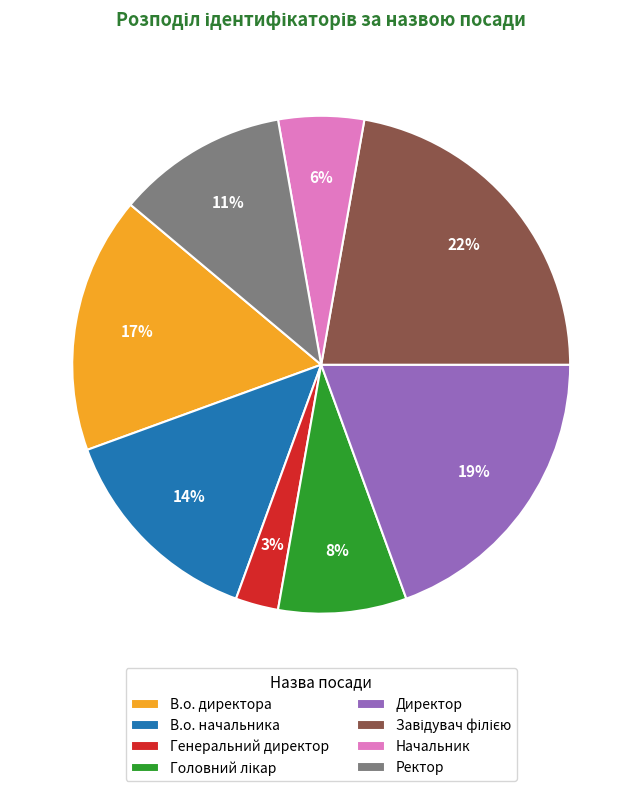

What percentage is the Генеральний директор slice, to the nearest percent?

3%